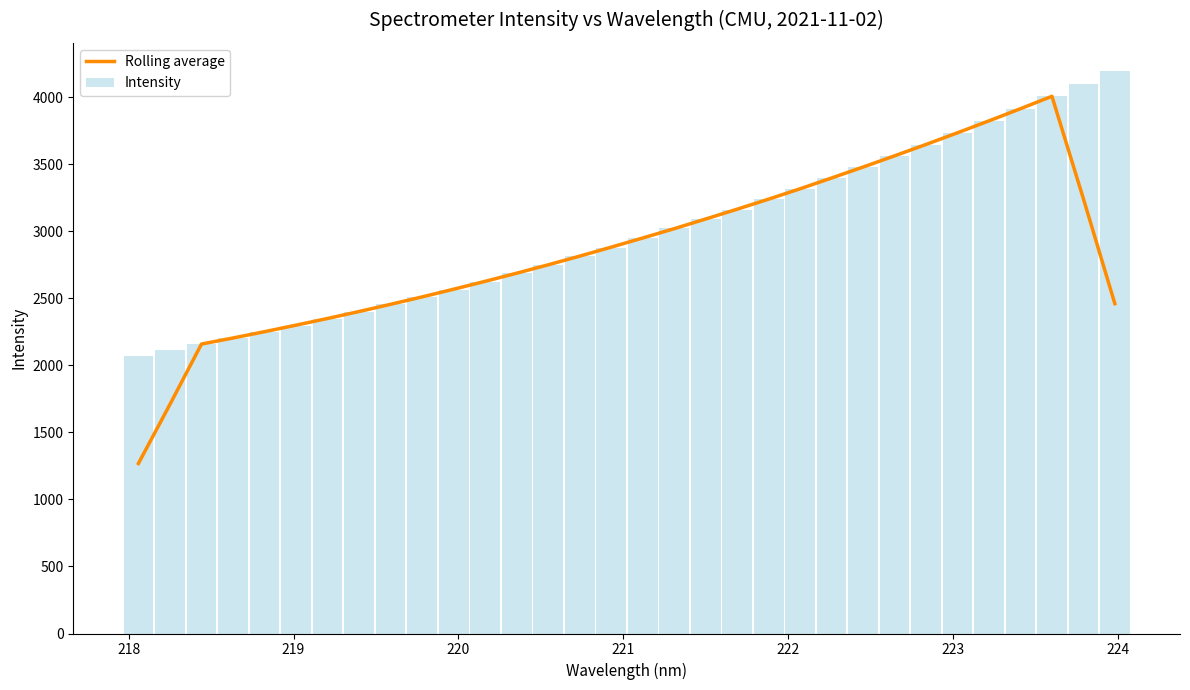

What is the difference between the second highest and minimum values in the Intensity series?

2029.8